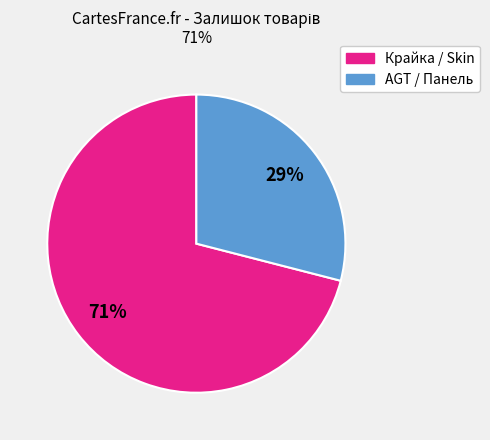

To the nearest percent, what is the average slice percentage?

50%